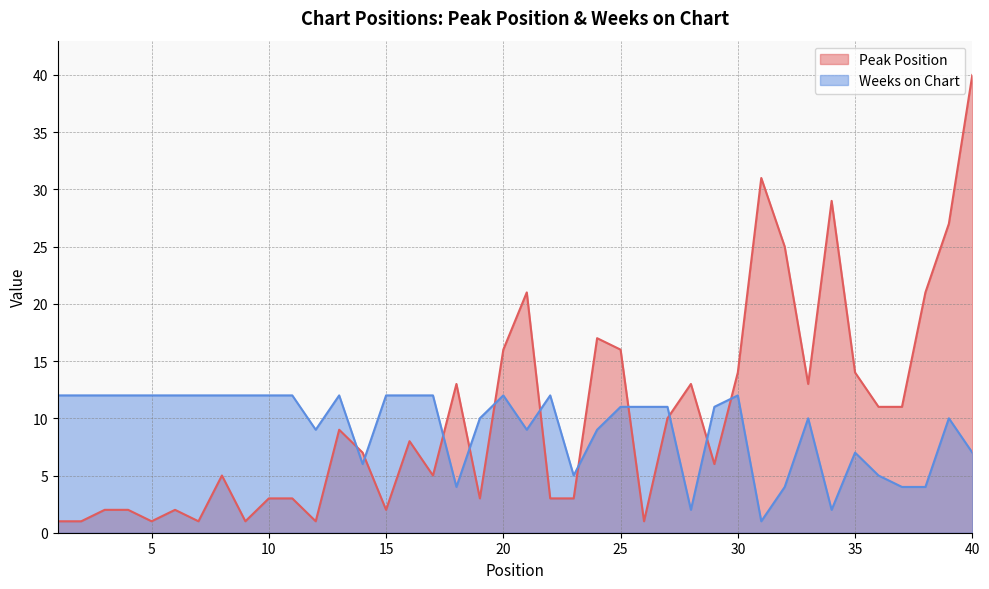

True or false: Weeks on Chart has a value of 10 at 33.

True